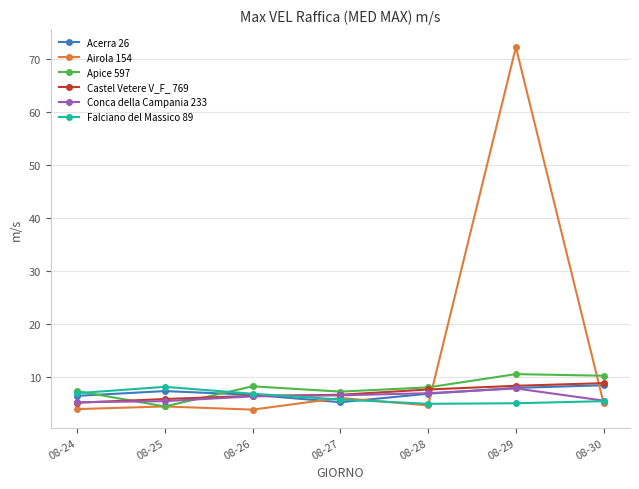

Is the value of Castel Vetere V_F_ 769 at 08-27 greater than the value of Conca della Campania 233 at 08-24?

Yes